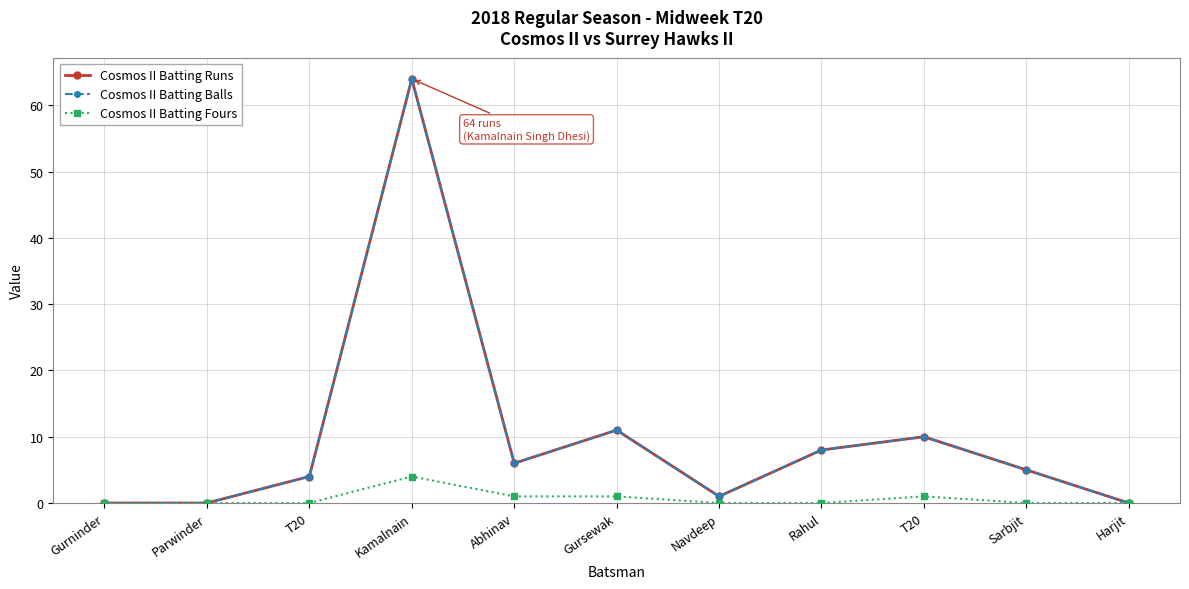

Where is Cosmos II Batting Fours nearest to the value 2?

Abhinav